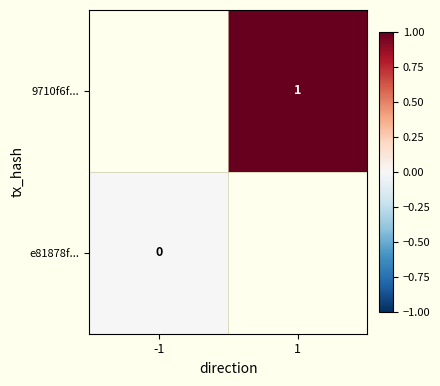

The value of 9710f6f... at 1 is 0. True or false?

False